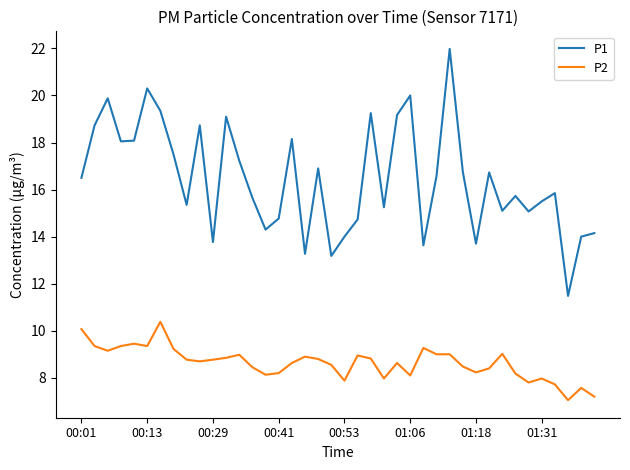

What is the sum of all P2 values?

345.3